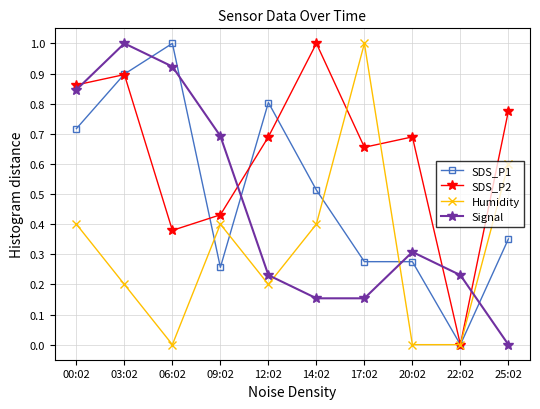

True or false: SDS_P1 and Humidity cross at least once.

True